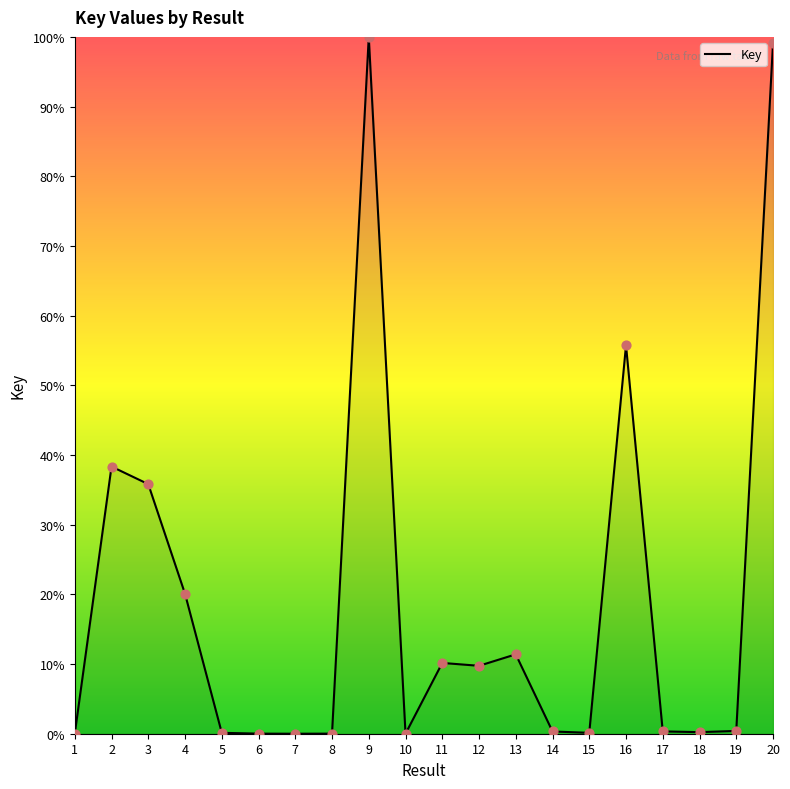

What is the change in value from 9 to 13?

-88.6